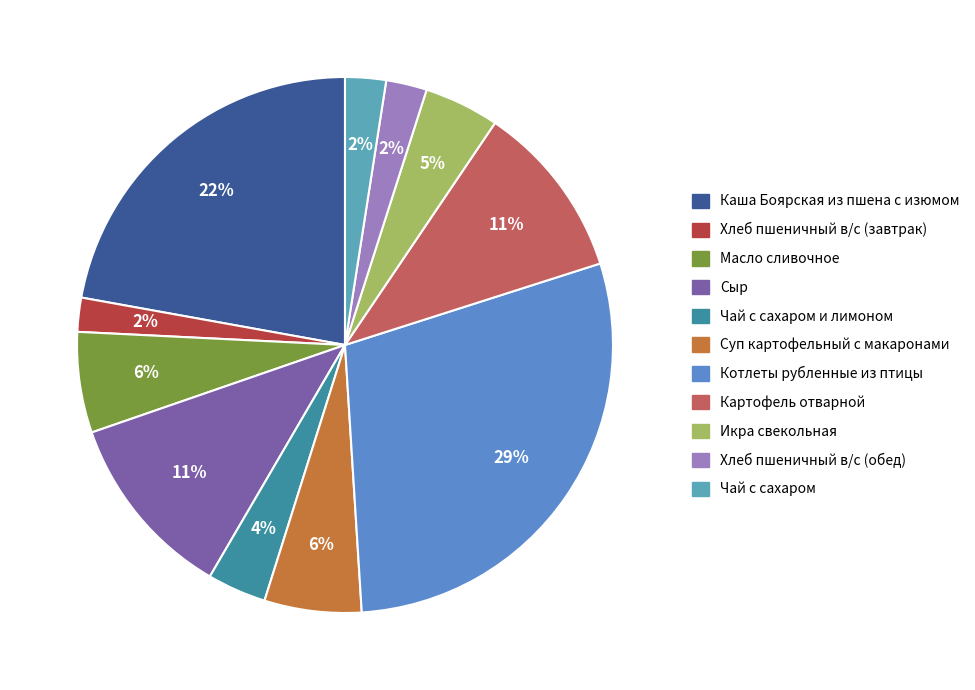

To the nearest percent, what is the difference between the largest and smallest slice percentages?

27%